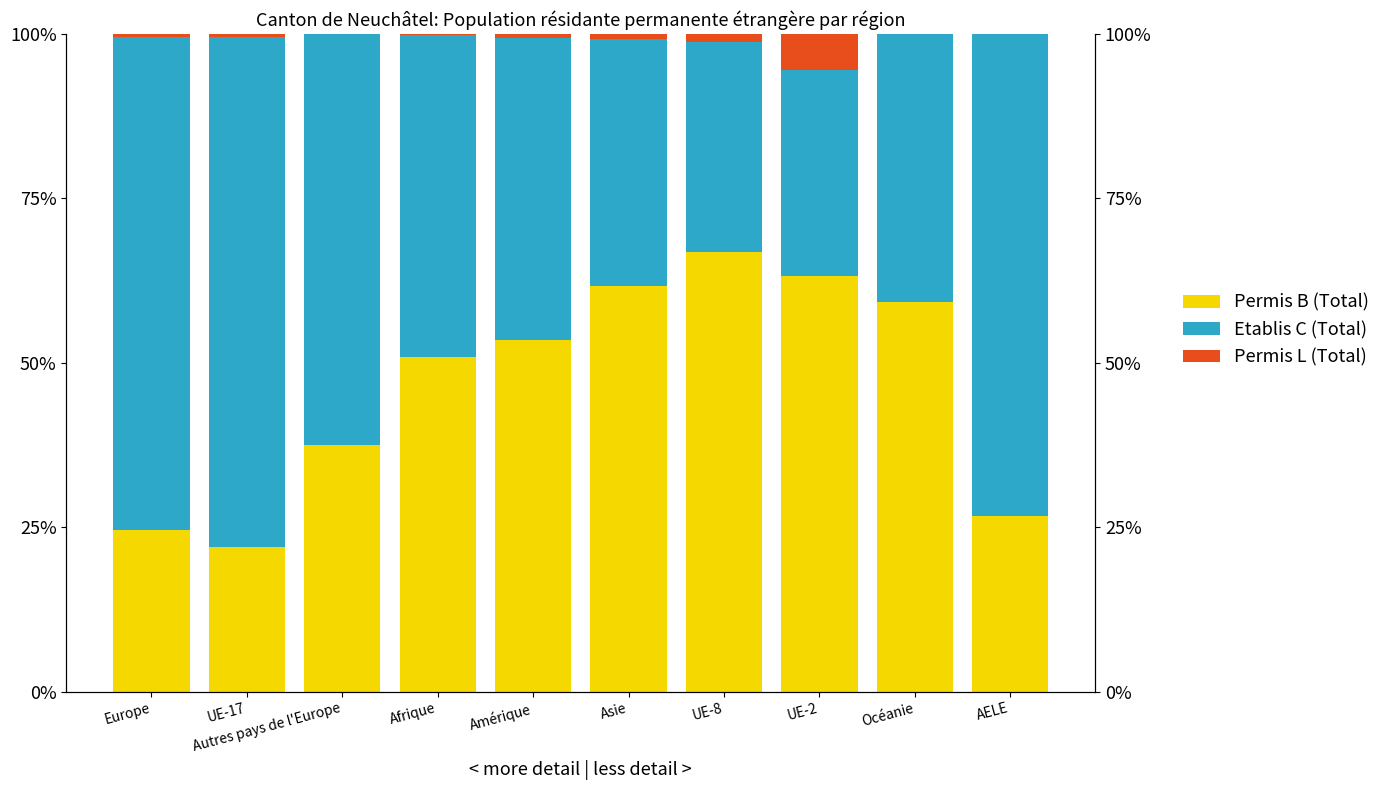

What is the maximum value for Permis L (Total)?

5.4